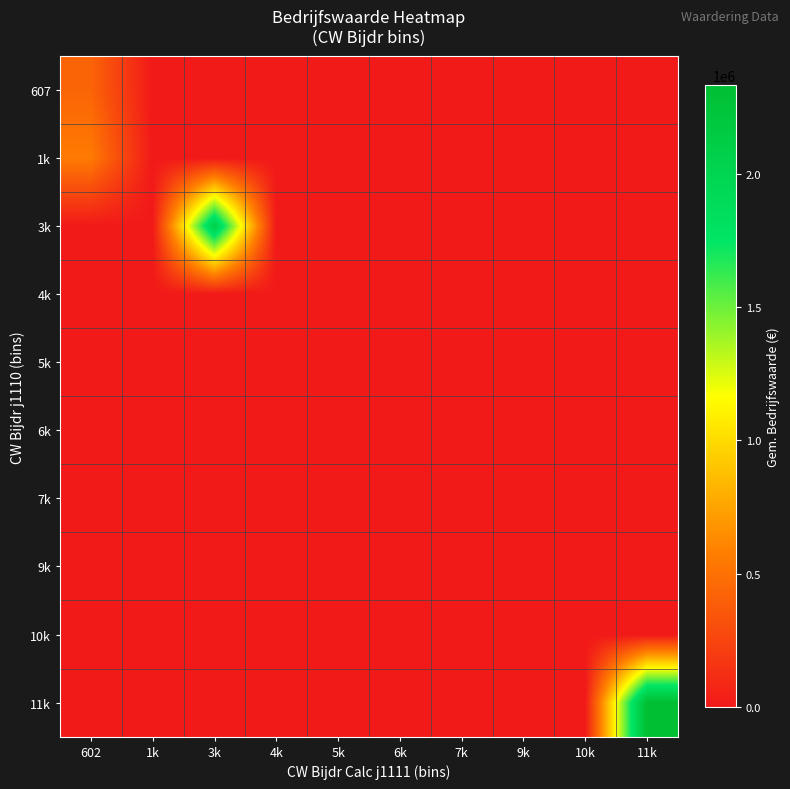

Reading left to right, transcribe all the data shown in this chart.

607: 602=430481.8	1k=0.0	3k=0.0	4k=0.0	5k=0.0	6k=0.0	7k=0.0	9k=0.0	10k=0.0	11k=0.0
1k: 602=558727.0	1k=0.0	3k=0.0	4k=0.0	5k=0.0	6k=0.0	7k=0.0	9k=0.0	10k=0.0	11k=0.0
3k: 602=0.0	1k=0.0	3k=2069726.0	4k=0.0	5k=0.0	6k=0.0	7k=0.0	9k=0.0	10k=0.0	11k=0.0
4k: 602=0.0	1k=0.0	3k=0.0	4k=0.0	5k=0.0	6k=0.0	7k=0.0	9k=0.0	10k=0.0	11k=0.0
5k: 602=0.0	1k=0.0	3k=0.0	4k=0.0	5k=0.0	6k=0.0	7k=0.0	9k=0.0	10k=0.0	11k=0.0
6k: 602=0.0	1k=0.0	3k=0.0	4k=0.0	5k=0.0	6k=0.0	7k=0.0	9k=0.0	10k=0.0	11k=0.0
7k: 602=0.0	1k=0.0	3k=0.0	4k=0.0	5k=0.0	6k=0.0	7k=0.0	9k=0.0	10k=0.0	11k=0.0
9k: 602=0.0	1k=0.0	3k=0.0	4k=0.0	5k=0.0	6k=0.0	7k=0.0	9k=0.0	10k=0.0	11k=0.0
10k: 602=0.0	1k=0.0	3k=0.0	4k=0.0	5k=0.0	6k=0.0	7k=0.0	9k=0.0	10k=0.0	11k=0.0
11k: 602=0.0	1k=0.0	3k=0.0	4k=0.0	5k=0.0	6k=0.0	7k=0.0	9k=0.0	10k=0.0	11k=2331856.0